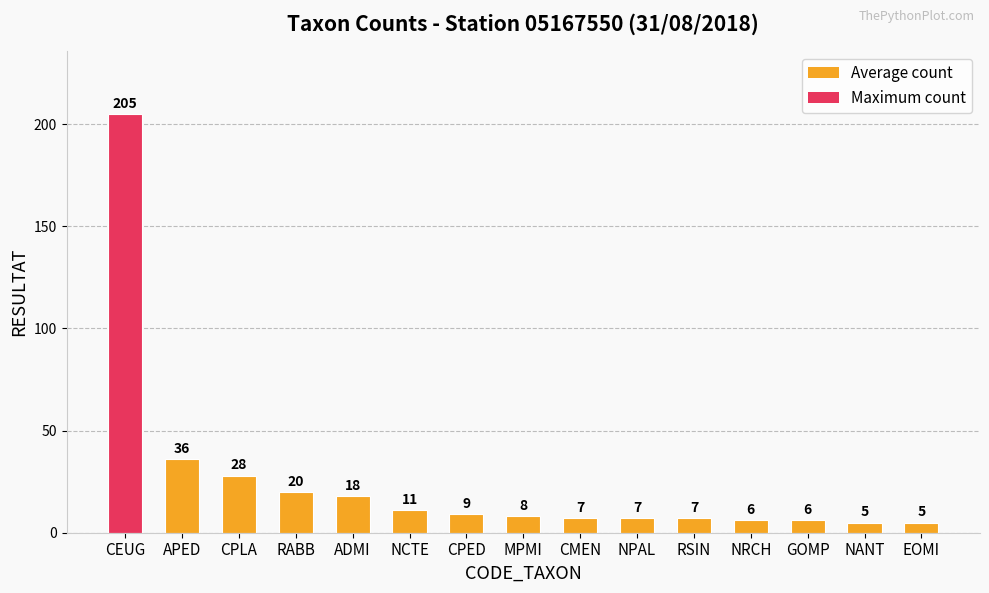

What is the difference between the values at NCTE and NRCH?

5